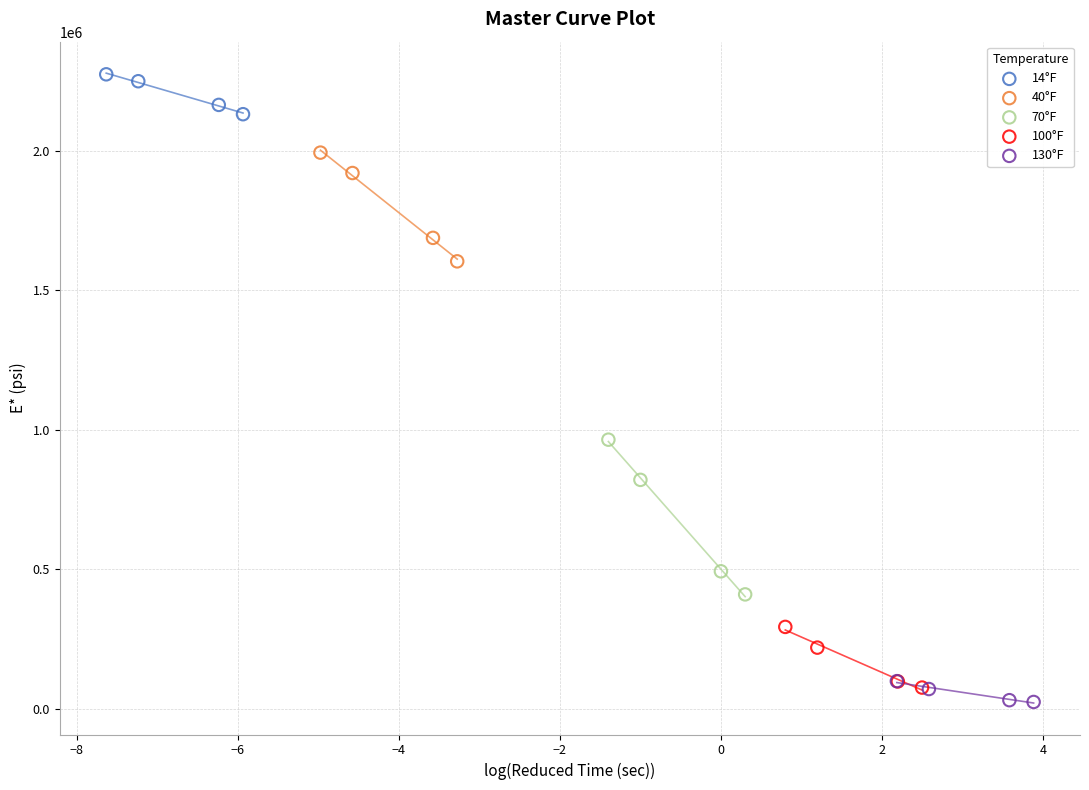

Which series reaches the minimum Y coordinate?

130°F